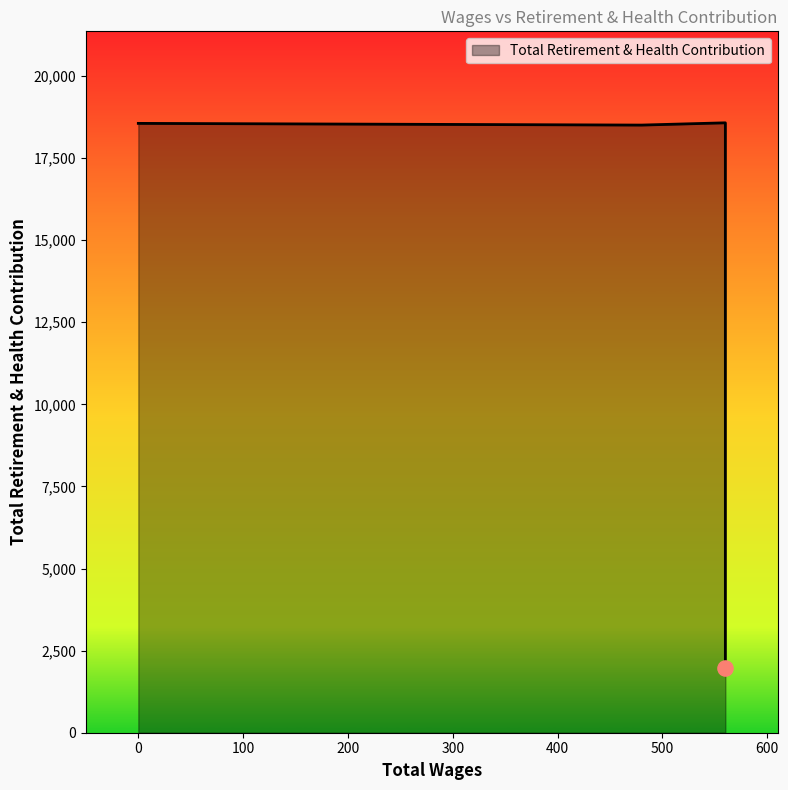

Approximately how many times larger is the value at 560.0 compared to 560.0?

1.0